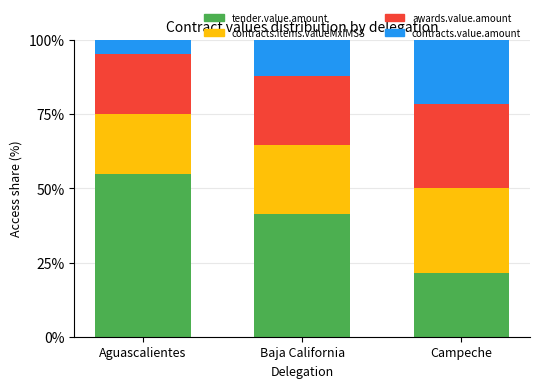

At which label is tender.value.amount closest to 38?

Baja California